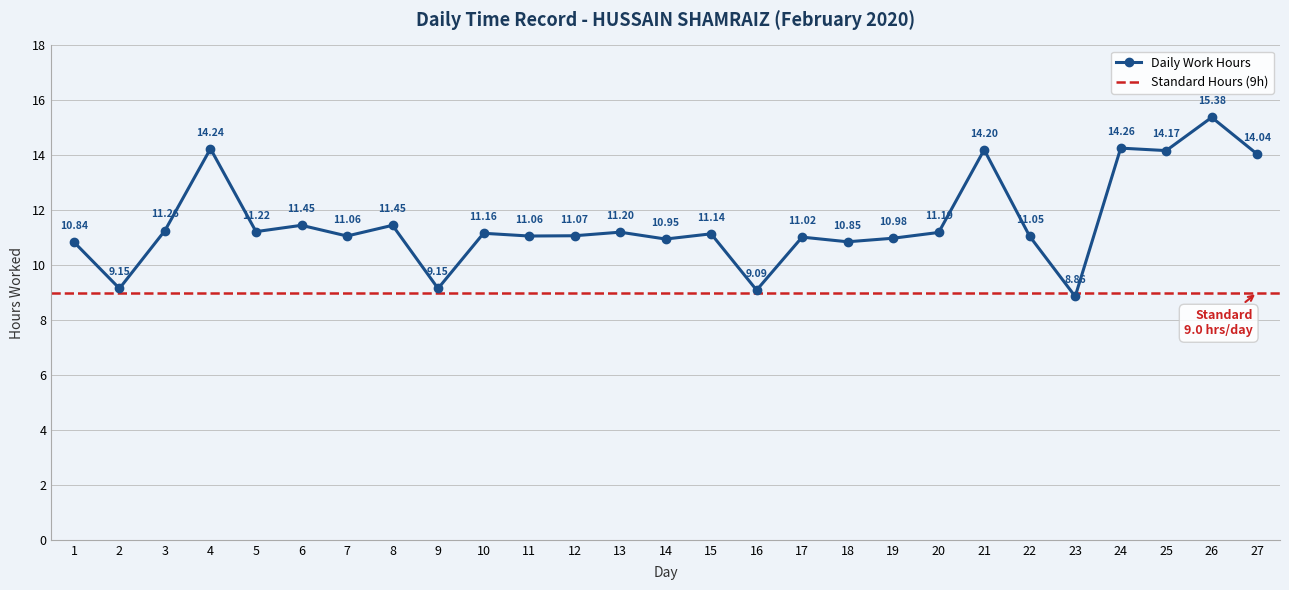

True or false: there are more than 0 points higher than both neighbors.

True